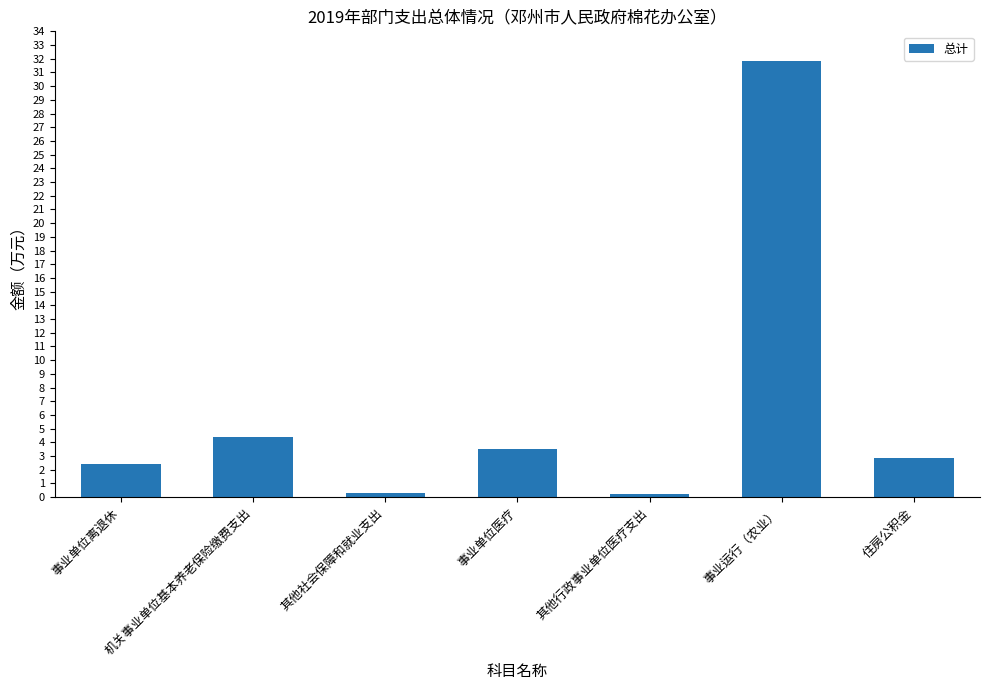

Between 住房公积金 and 其他行政事业单位医疗支出, which is larger?

住房公积金